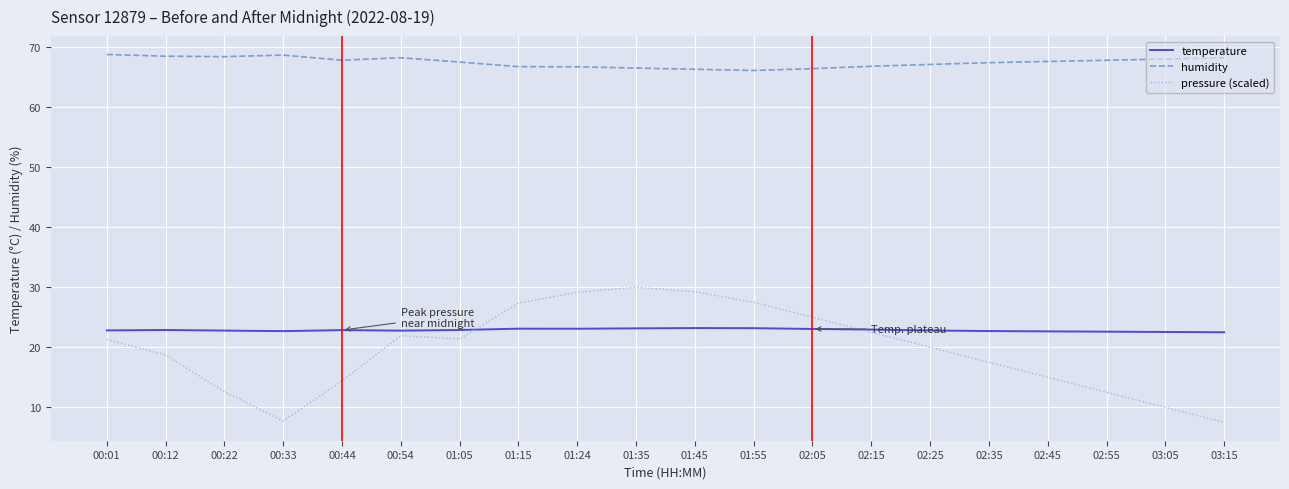

How many categories are shown in the chart?

20